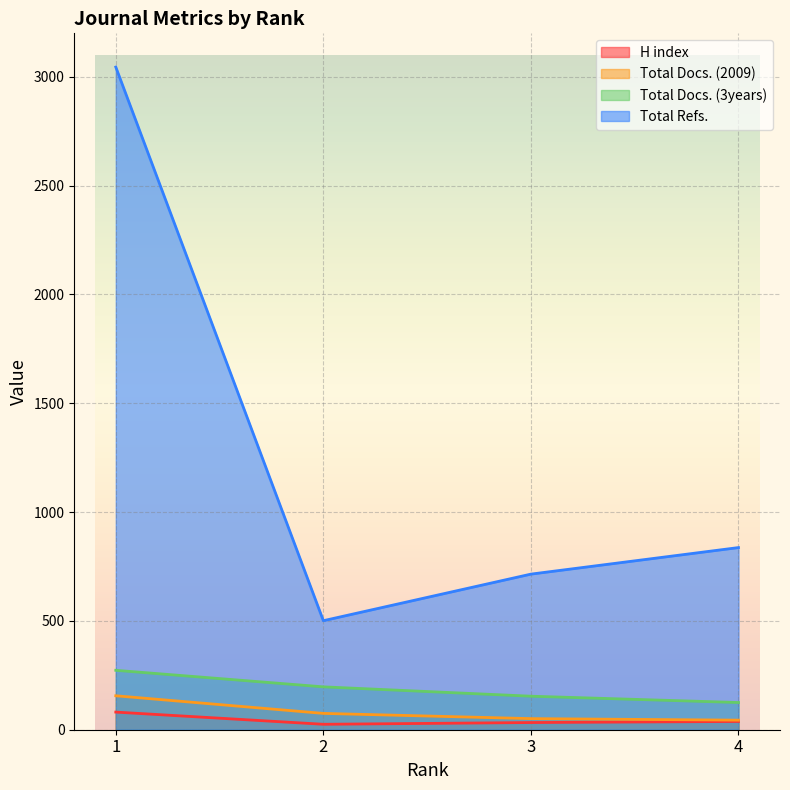

Where does the Total Docs. (2009) series first go above 75?

1